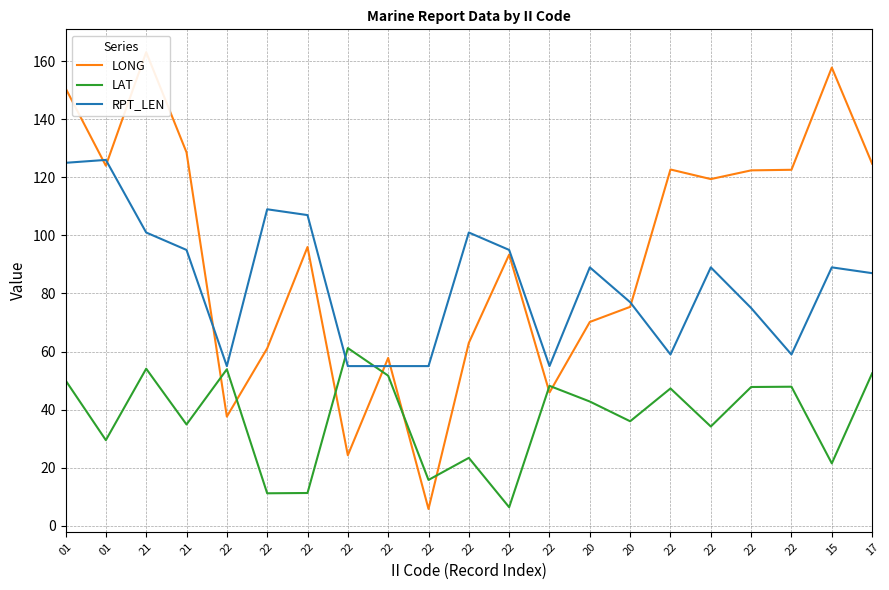

What is the value of the LONG point at the 4th from the left?

163.1